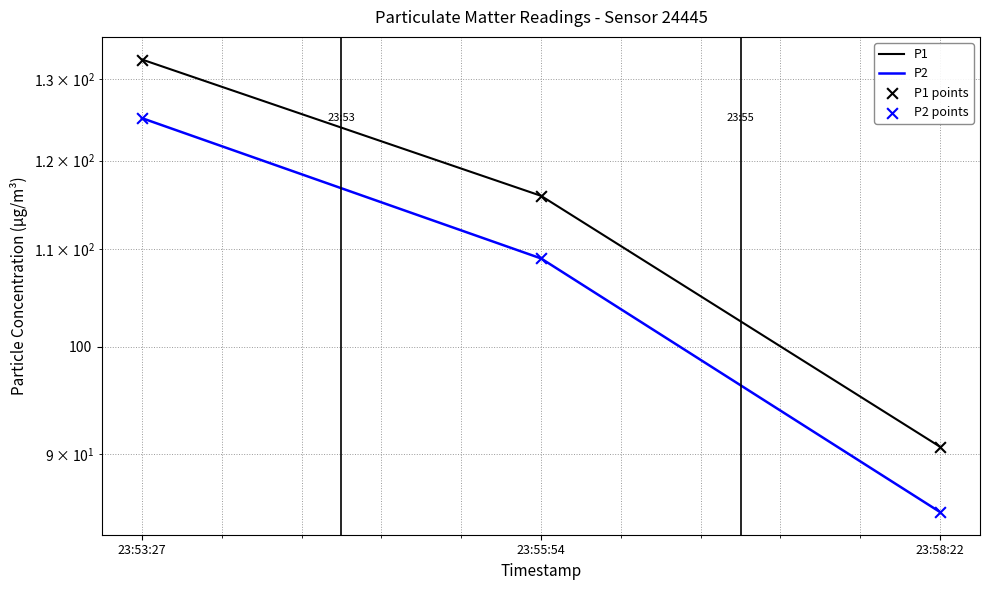

What are all the series names shown in the legend?

P1, P2, P1 points, P2 points